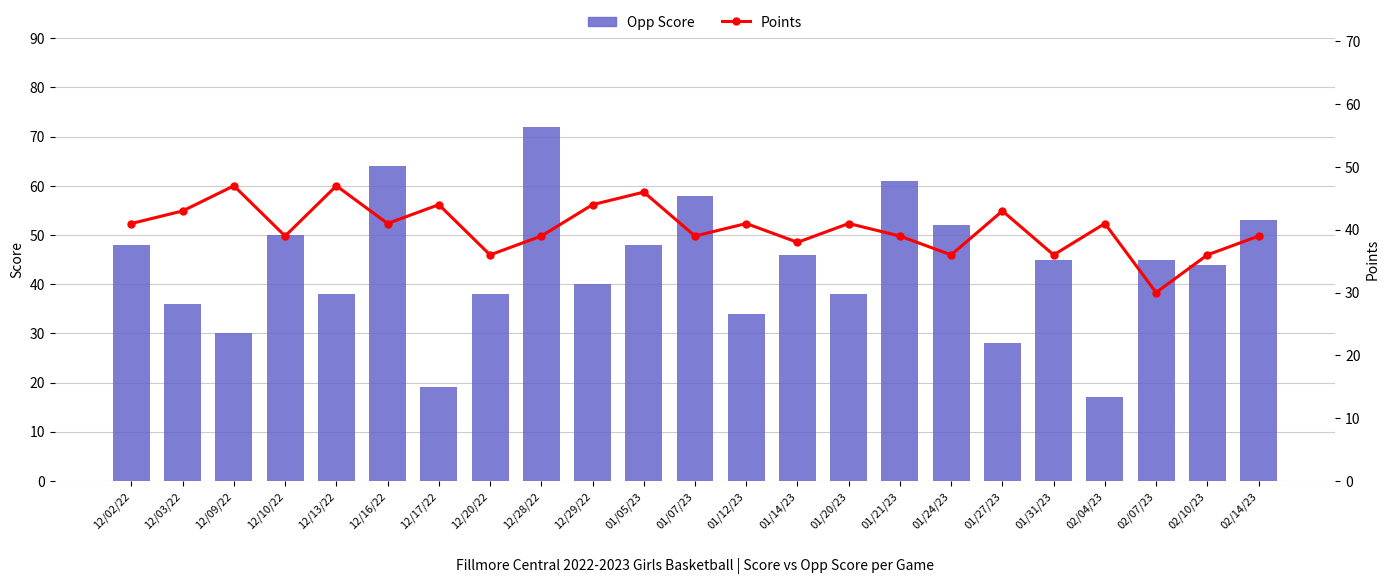

At 12/09/22, list the series in order from largest to smallest.

Points, Opp Score